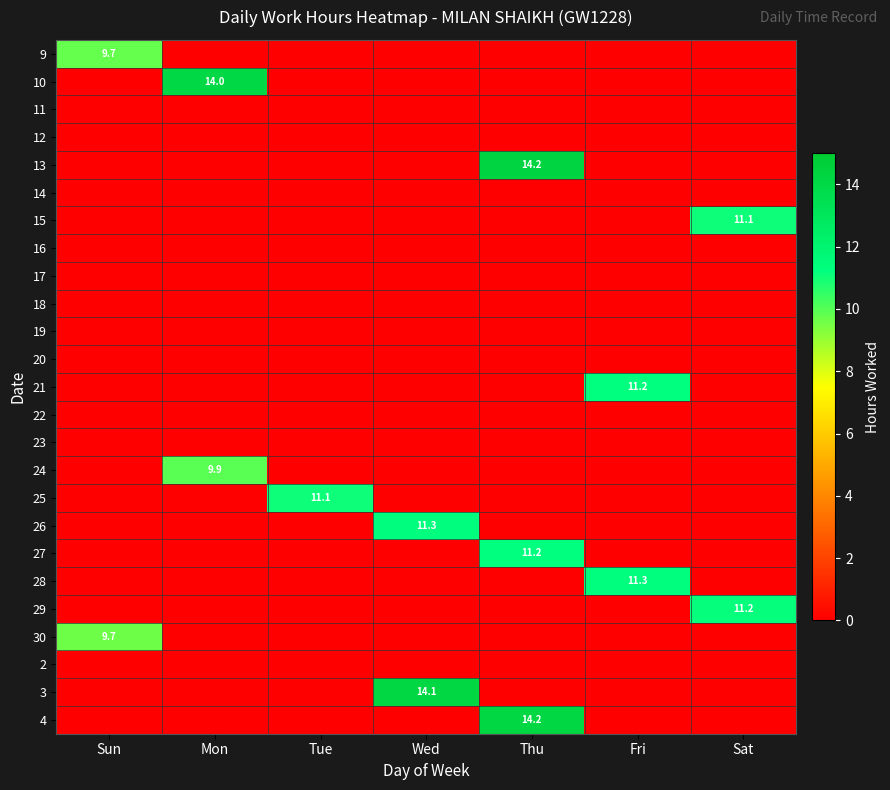

True or false: 24 has a value of 9.9 at Mon.

True